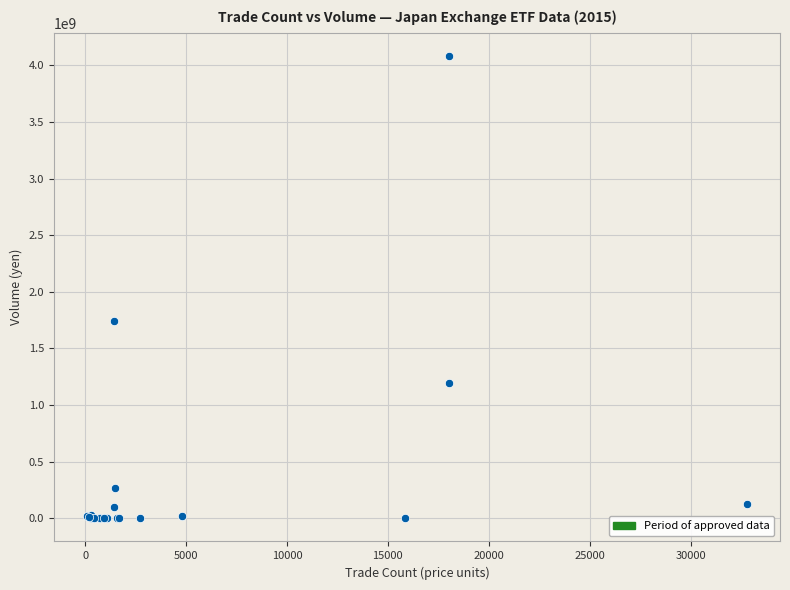

What Y value in the scatter plot is closest to 2041570145?

1745747990